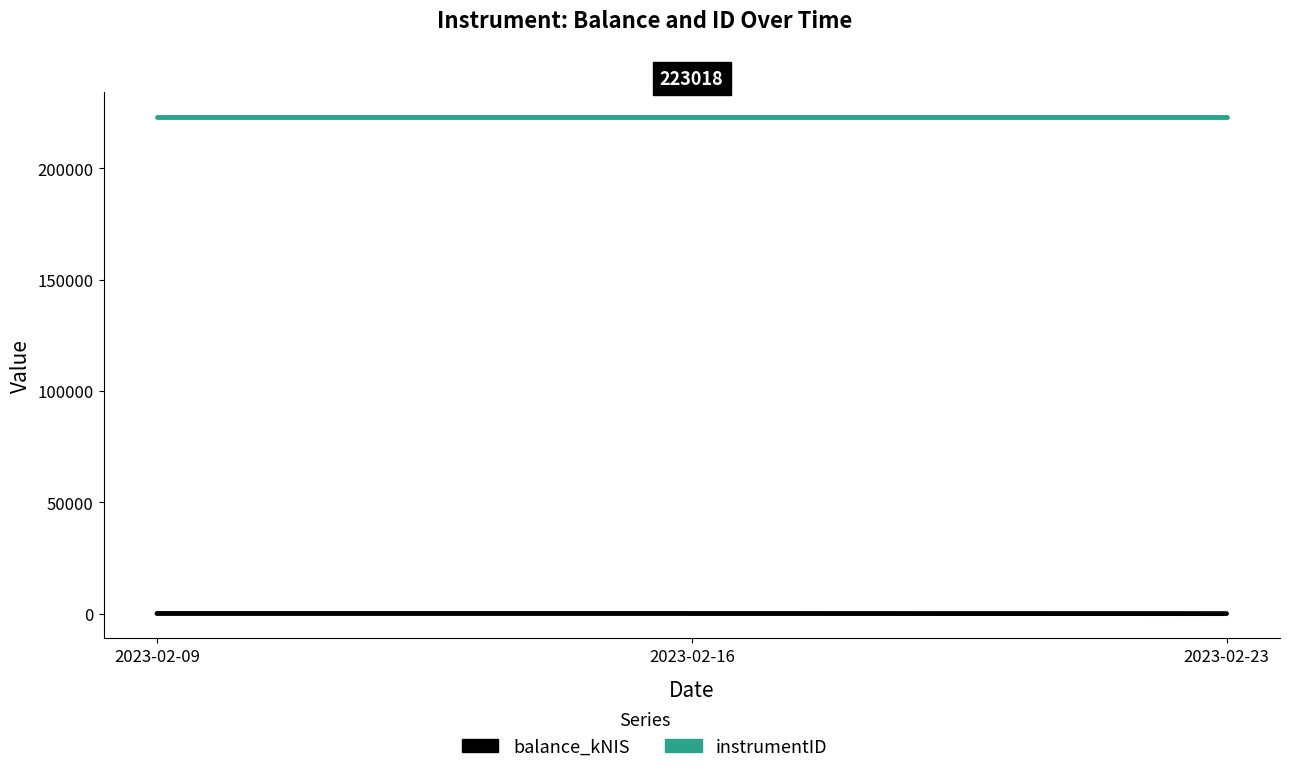

Is it true that balance_kNIS equals 0.0 at 2023-02-23?

True